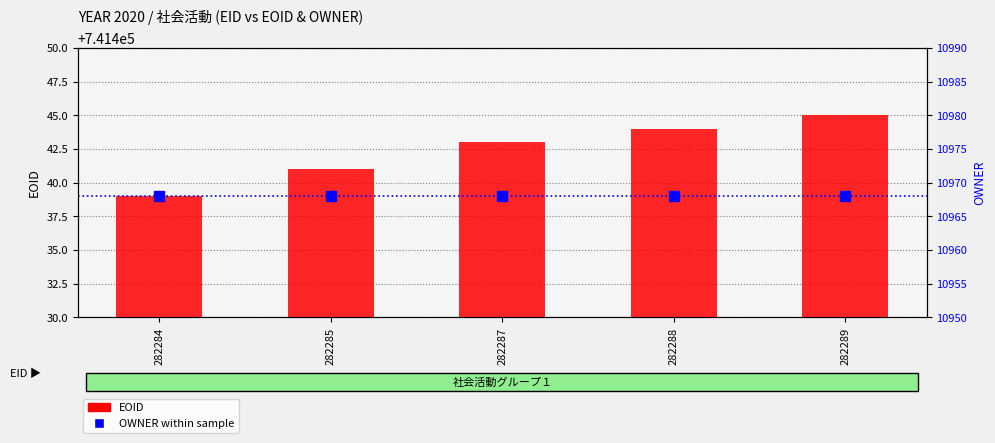

At which category does the chart reach its minimum across all series?

282284